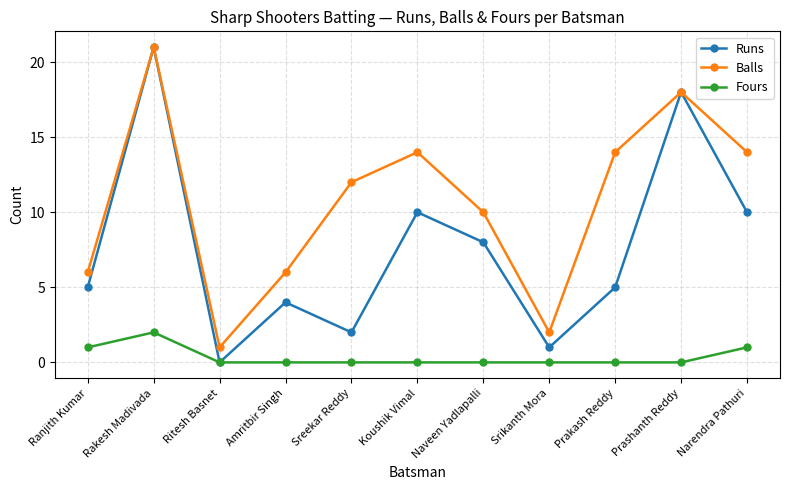

What is the total value across all series at Sreekar Reddy?

14